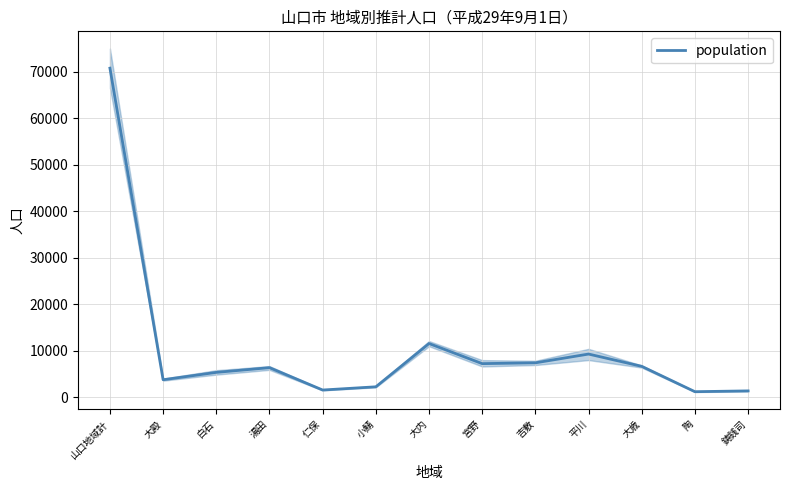

What position from the right is 大内?

7